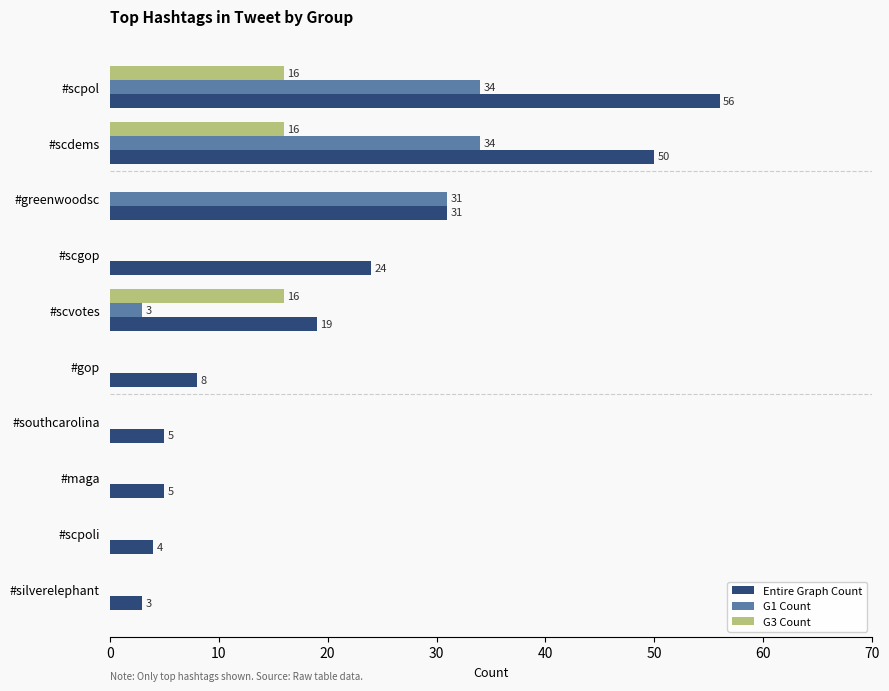

At which label is Entire Graph Count closest to 29?

#greenwoodsc